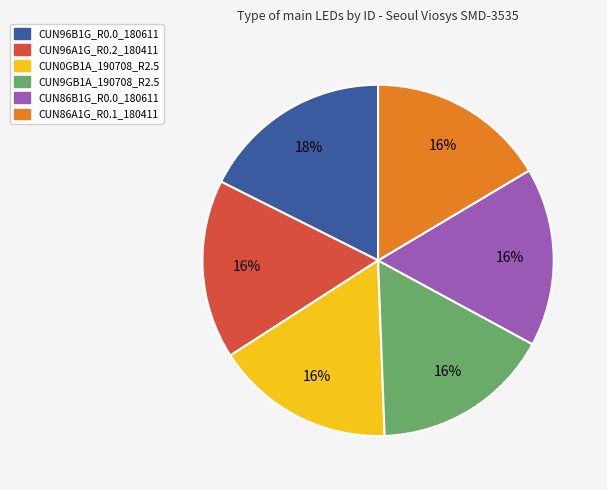

Which category has the biggest portion of the pie?

CUN96B1G_R0.0_180611